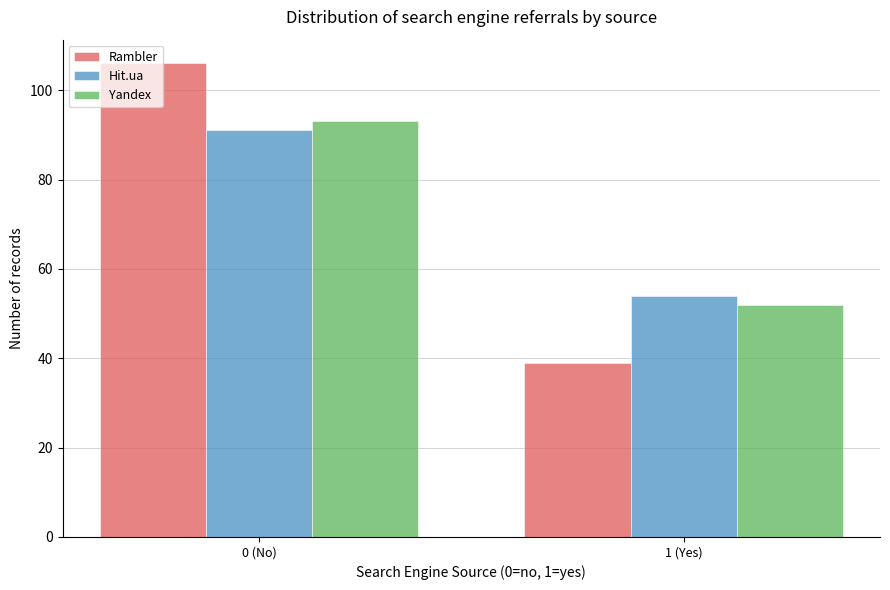

Reading left to right, transcribe all the data shown in this chart.

Rambler: 106	39
Hit.ua: 91	54
Yandex: 93	52